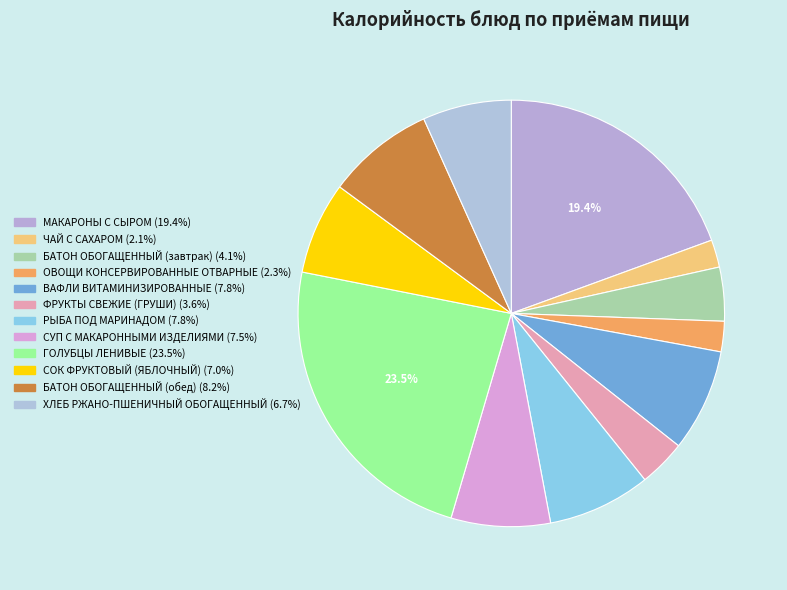

What percentage is the ВАФЛИ ВИТАМИНИЗИРОВАННЫЕ slice, to the nearest percent?

8%